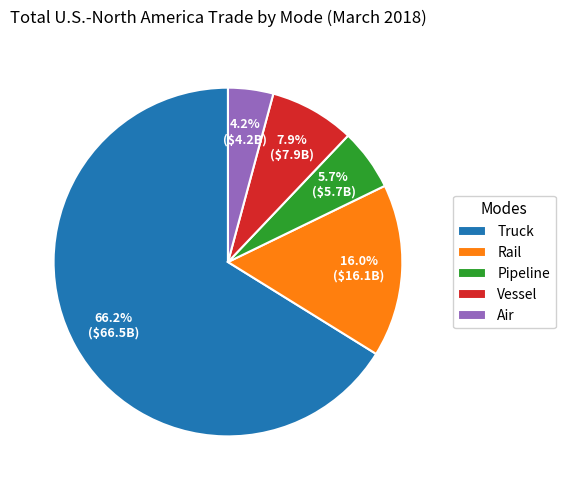

Which category accounts for the majority?

Truck